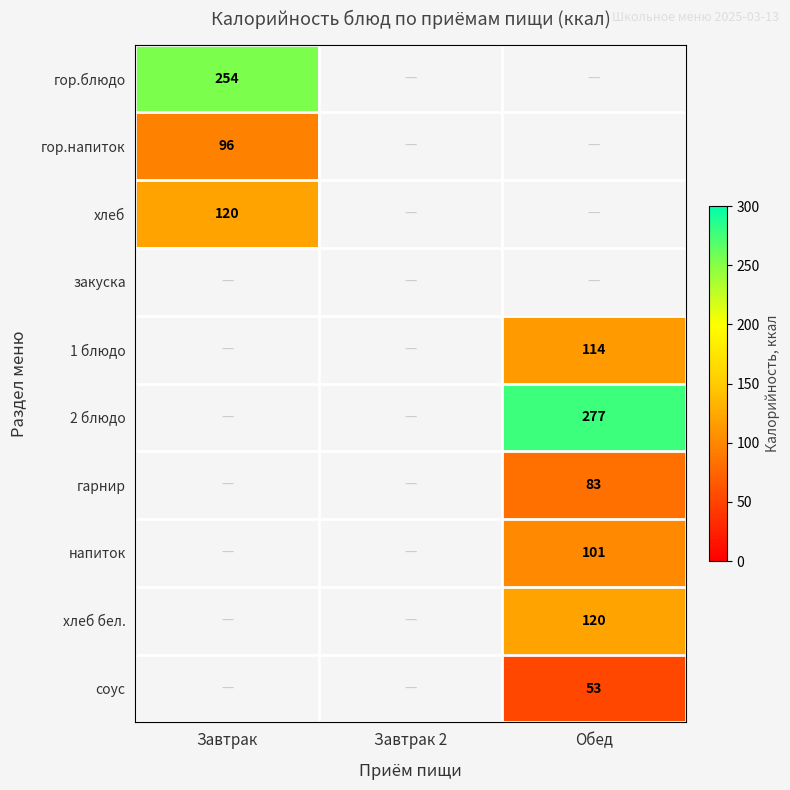

What is the spread (max minus min) of values at Завтрак?

158.0